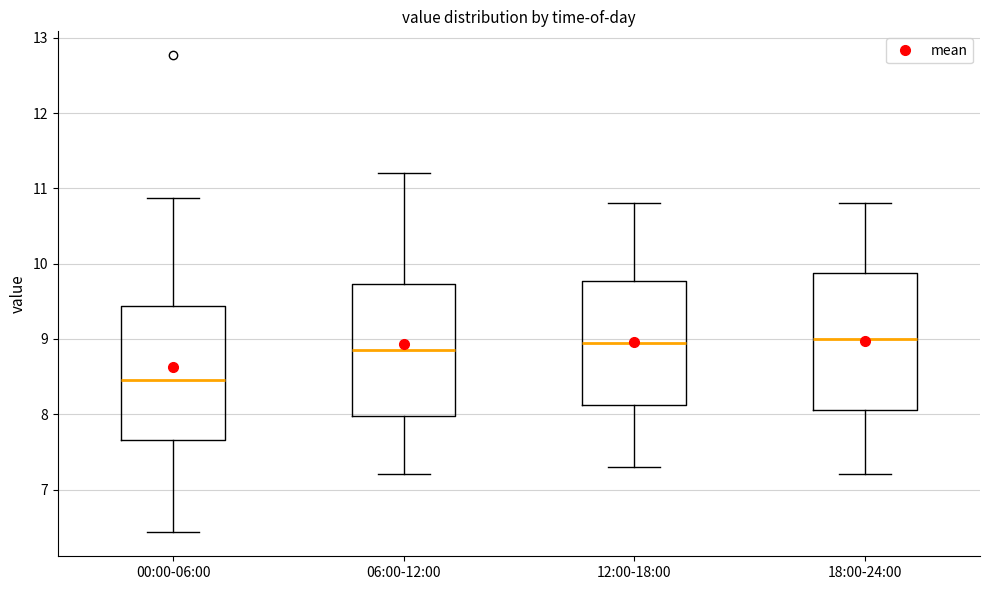

Reading left to right, transcribe this box plot: for each box, give where its median line is, the range the box spans, and where its two whiskers end, as read against the y-axis. The values are not printed on the chart, so give them approximately, as read against the axis.

00:00-06:00: median 8.5, box 7.7 to 9.4, whiskers 6.4 to 10.9
06:00-12:00: median 8.9, box 8.0 to 9.7, whiskers 7.2 to 11.2
12:00-18:00: median 9.0, box 8.1 to 9.8, whiskers 7.3 to 10.8
18:00-24:00: median 9.0, box 8.1 to 9.9, whiskers 7.2 to 10.8